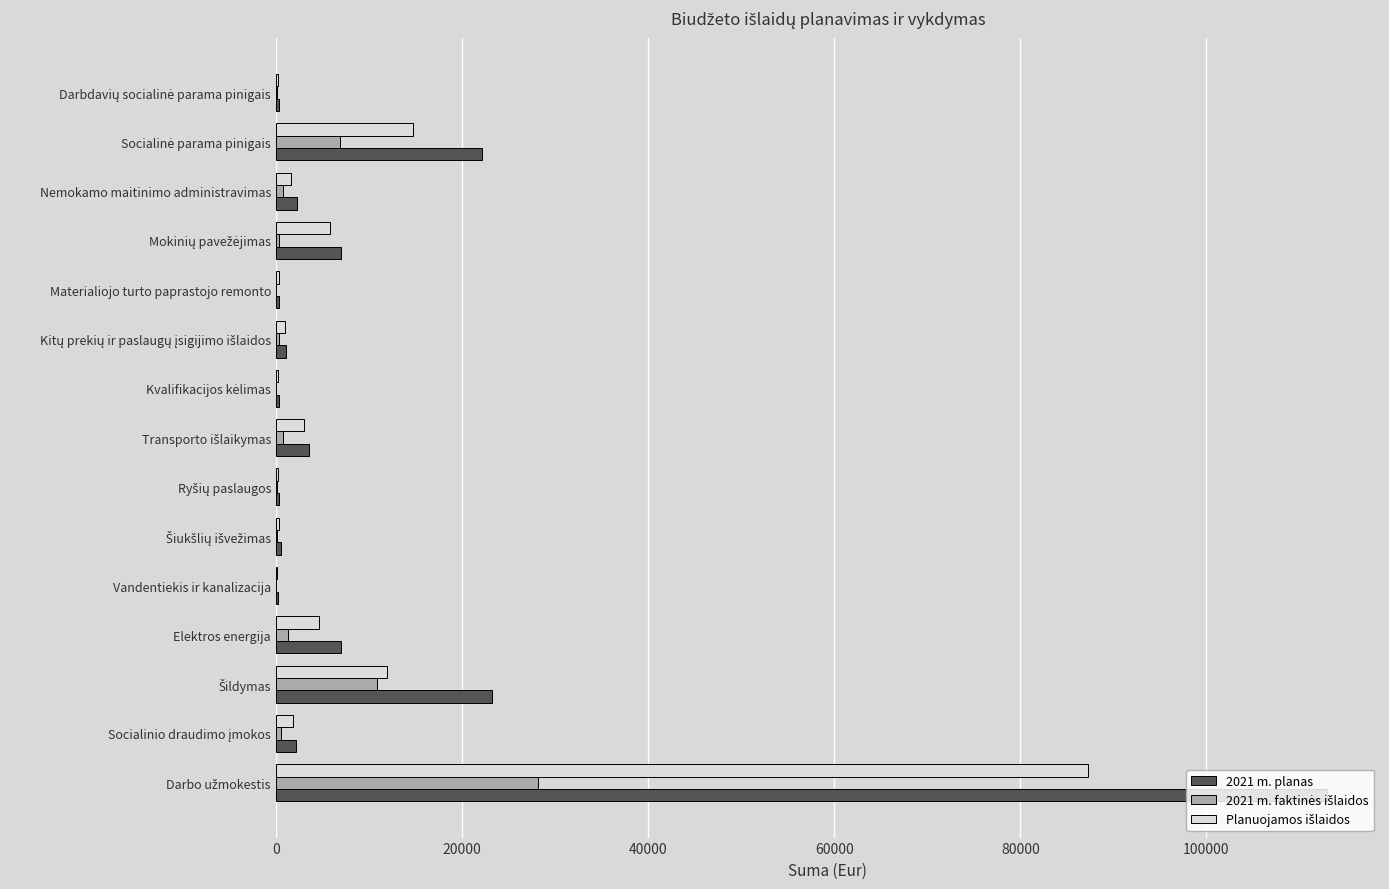

What is the greatest value displayed?

113000.0